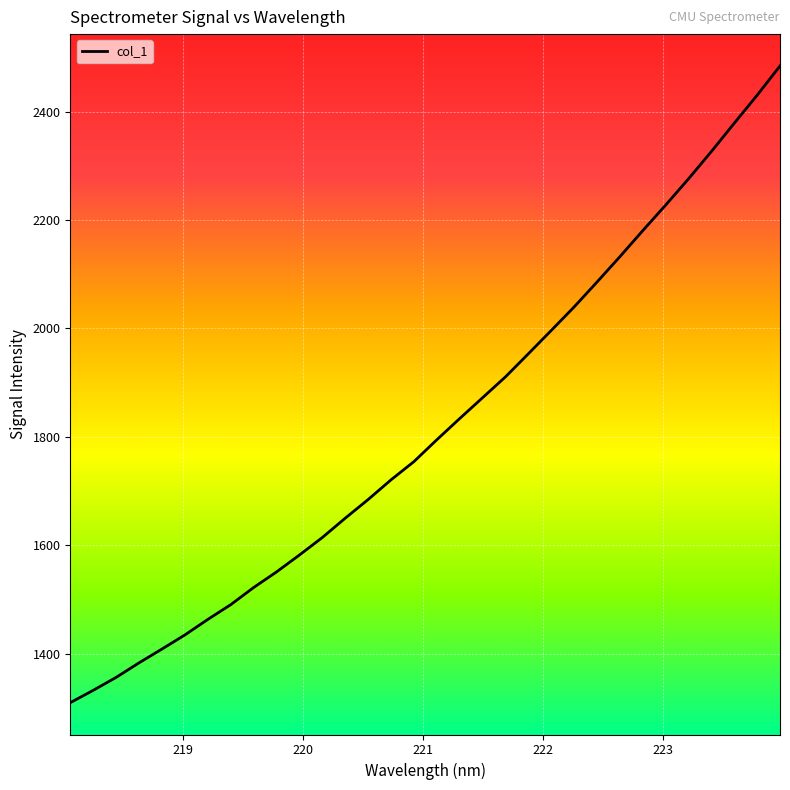

What is the difference between the maximum and minimum values?

1174.6